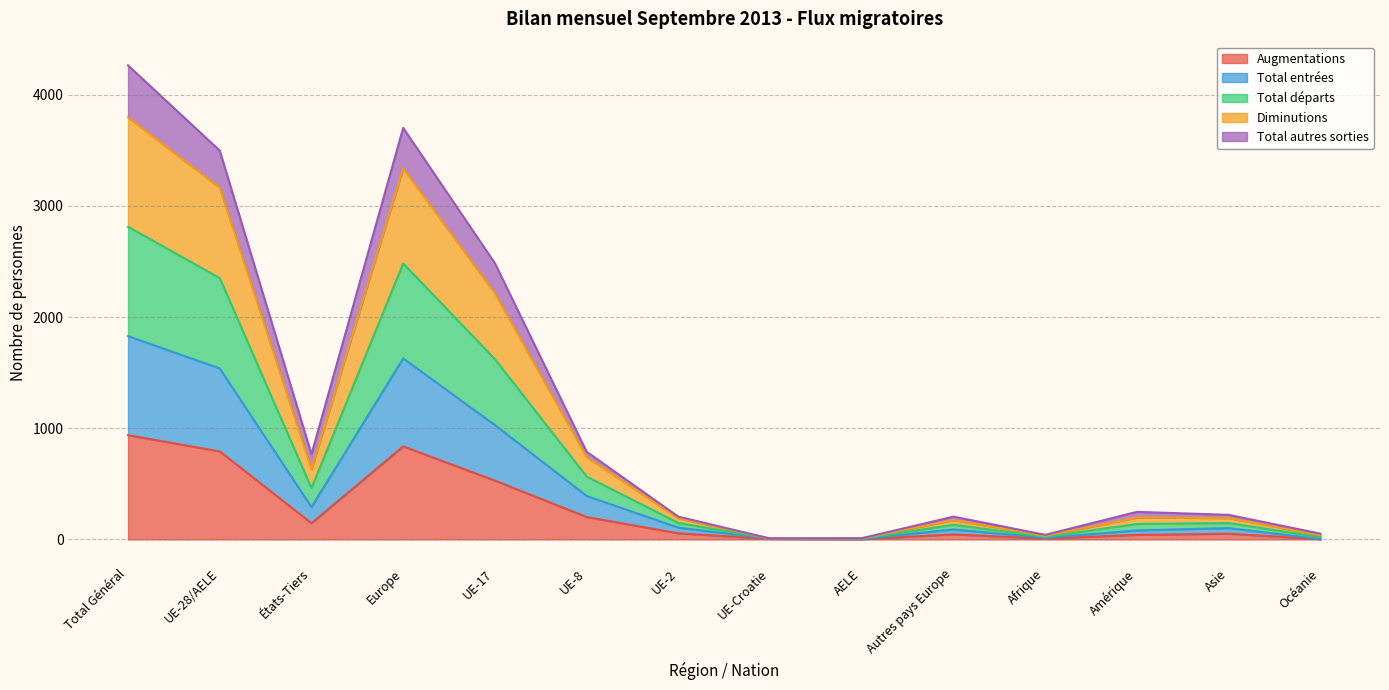

What is the difference between the maximum and second lowest values in the Augmentations series?

936